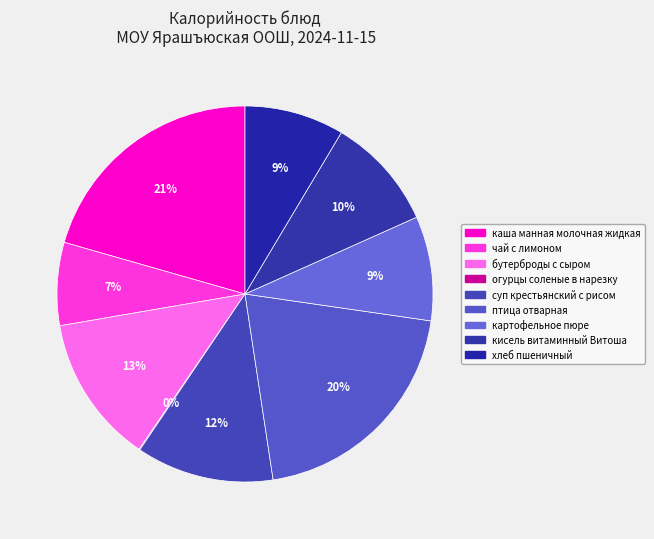

How many slices are in this pie chart?

9